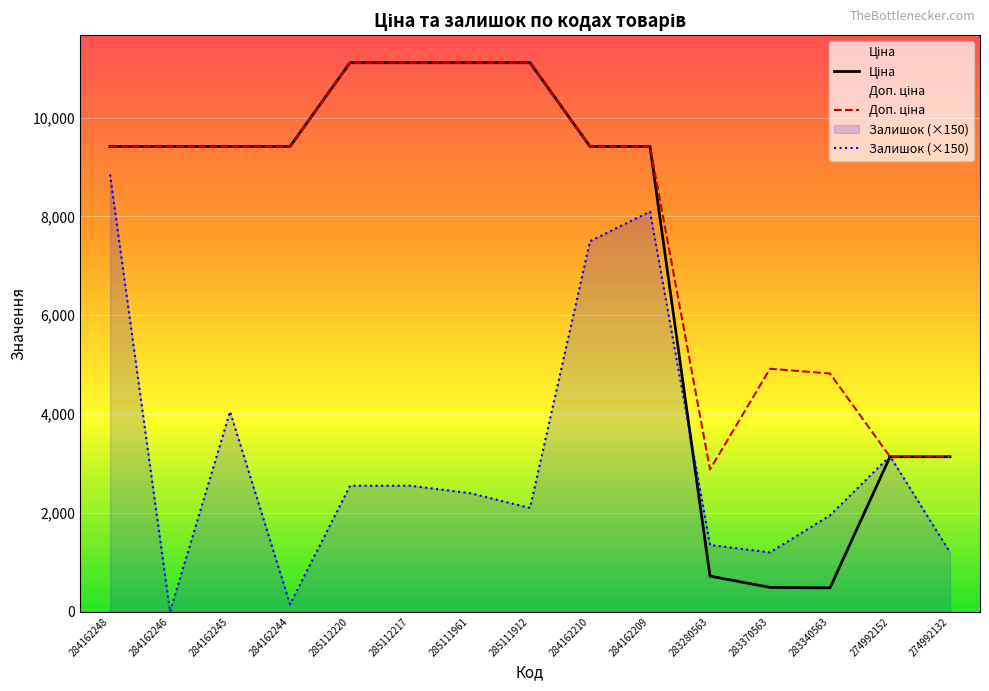

Rank the series at 283340563 from lowest to highest value.

Ціна, Залишок (×150), Доп. ціна